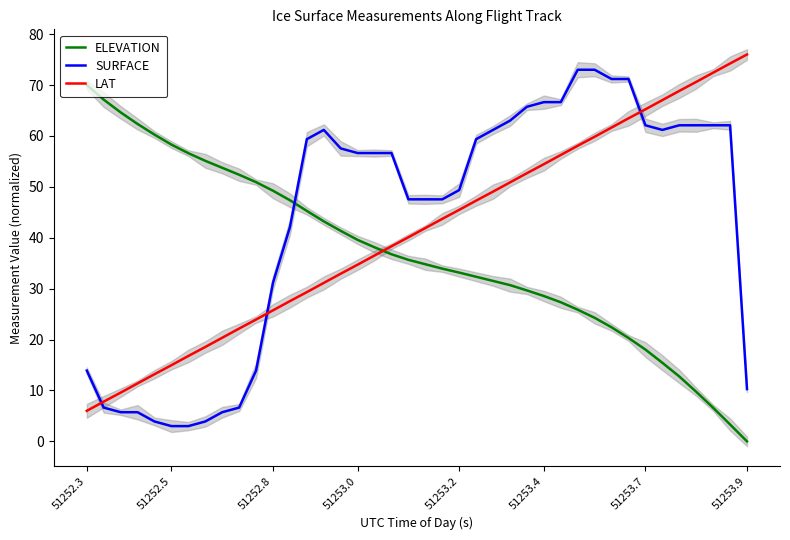

Count the number of data series in this chart.

3